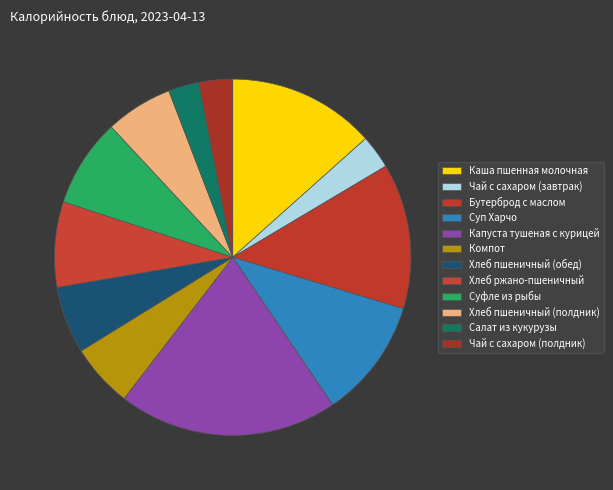

To the nearest percent, what is the difference between the largest and smallest slice percentages?

17%